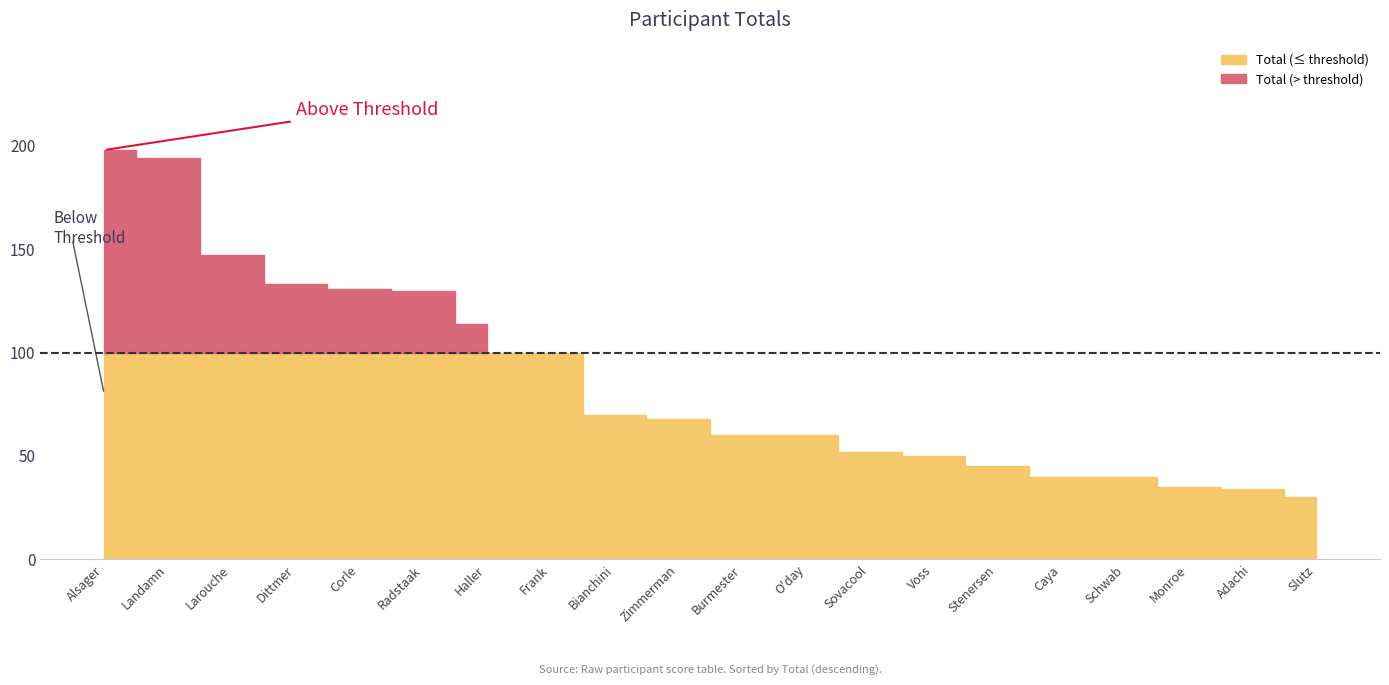

What is the difference between the second highest and second lowest values?

160